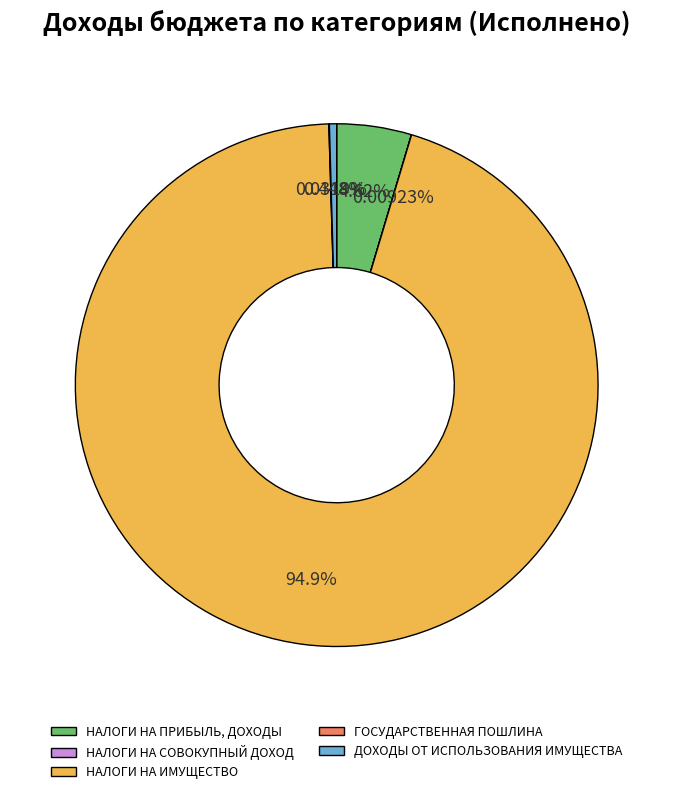

What is the largest slice in the pie chart?

НАЛОГИ НА ИМУЩЕСТВО